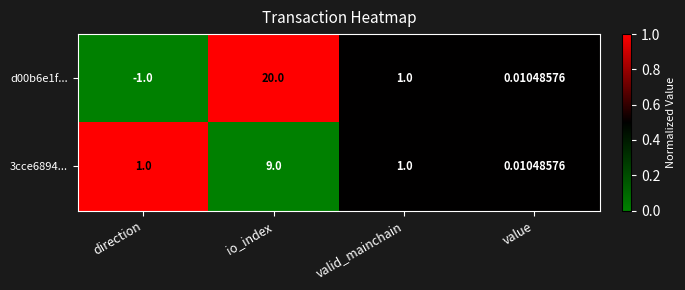

Rank the categories by d00b6e1f... value from highest to lowest.

io_index, valid_mainchain, value, direction